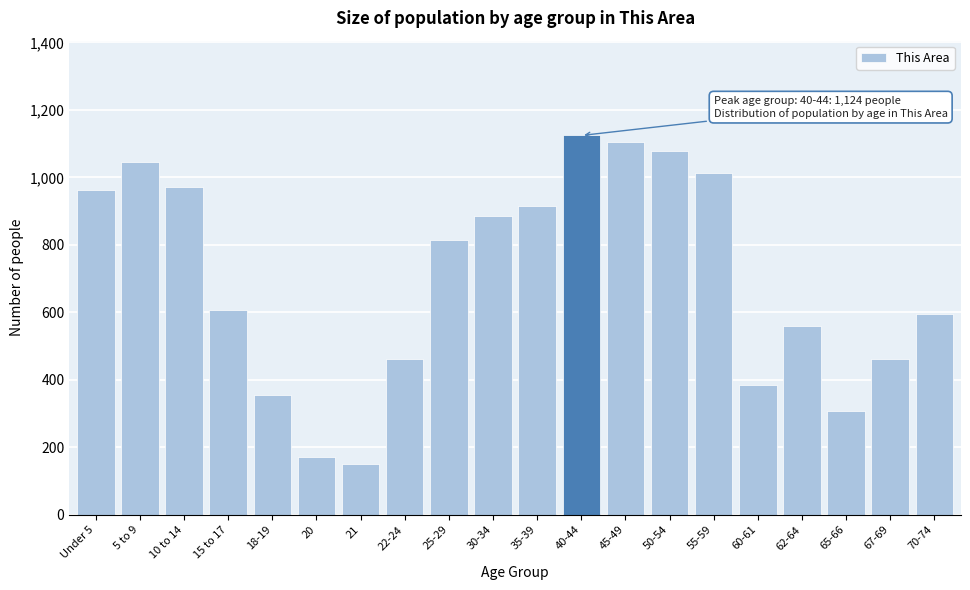

Where is the data nearest to the value 637?

15 to 17